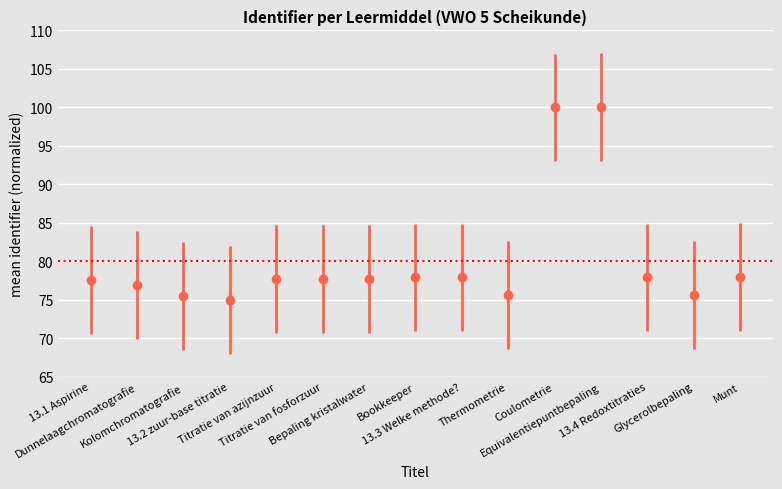

What is the sum of all values?

1200.8